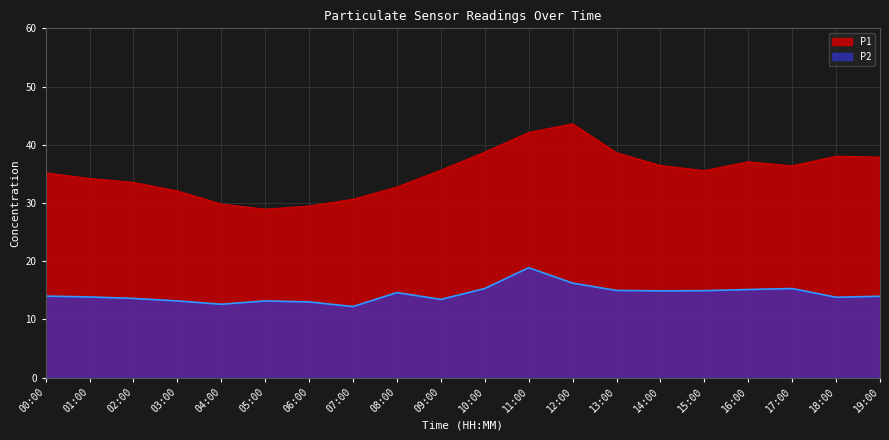

What is the label of the 19th point from the left?

18:00